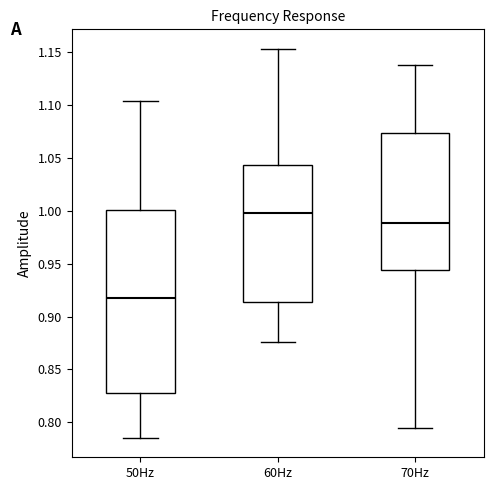

Which box is the tallest, from its lower edge to its upper edge?

50Hz